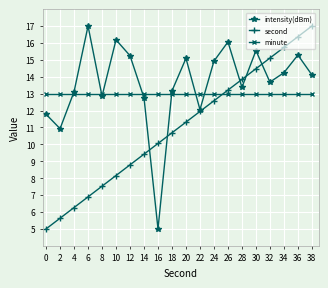

What is the spread (max minus min) of values at 20?

3.8